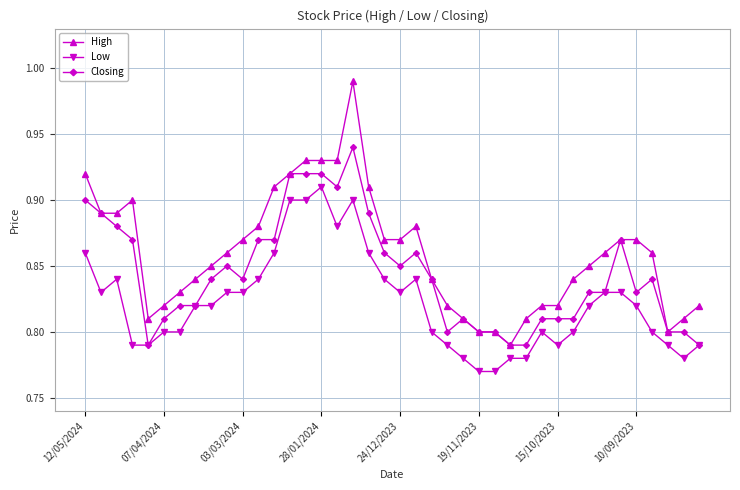

List the series in order of their peak value, highest first.

High, Closing, Low